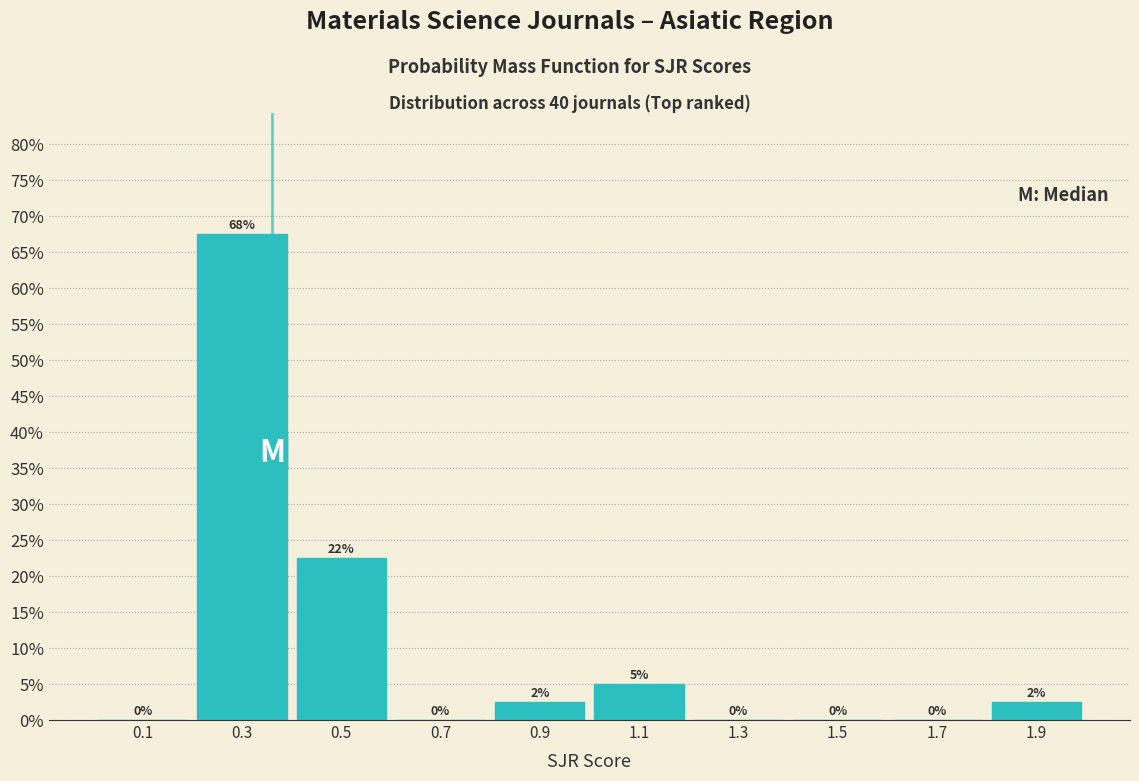

Which range on the x-axis has the tallest bar?

0.2 to 0.4